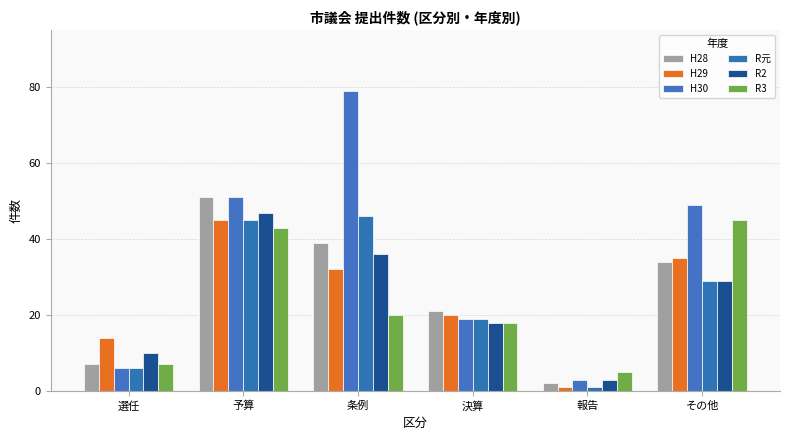

What is the difference between the maximum and second lowest values in the R元 series?

40